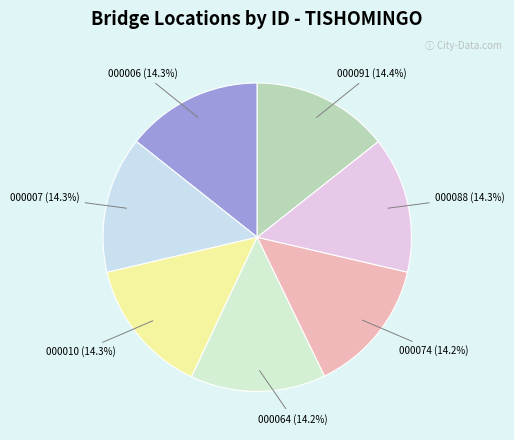

What is the ratio of the value at 000091 to the value at 000074?

1.0